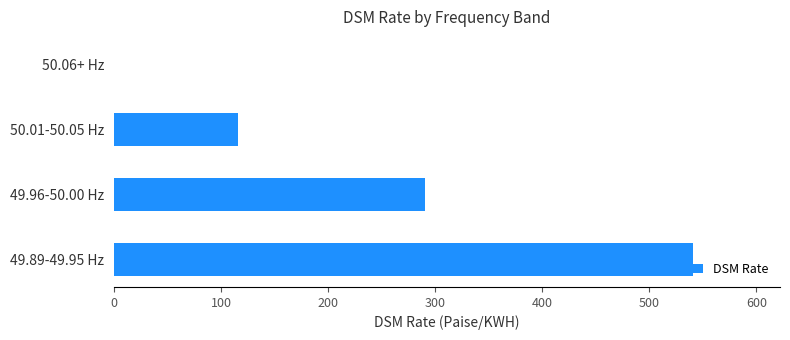

What is the change in value from 50.01-50.05 Hz to 50.06+ Hz?

-116.0